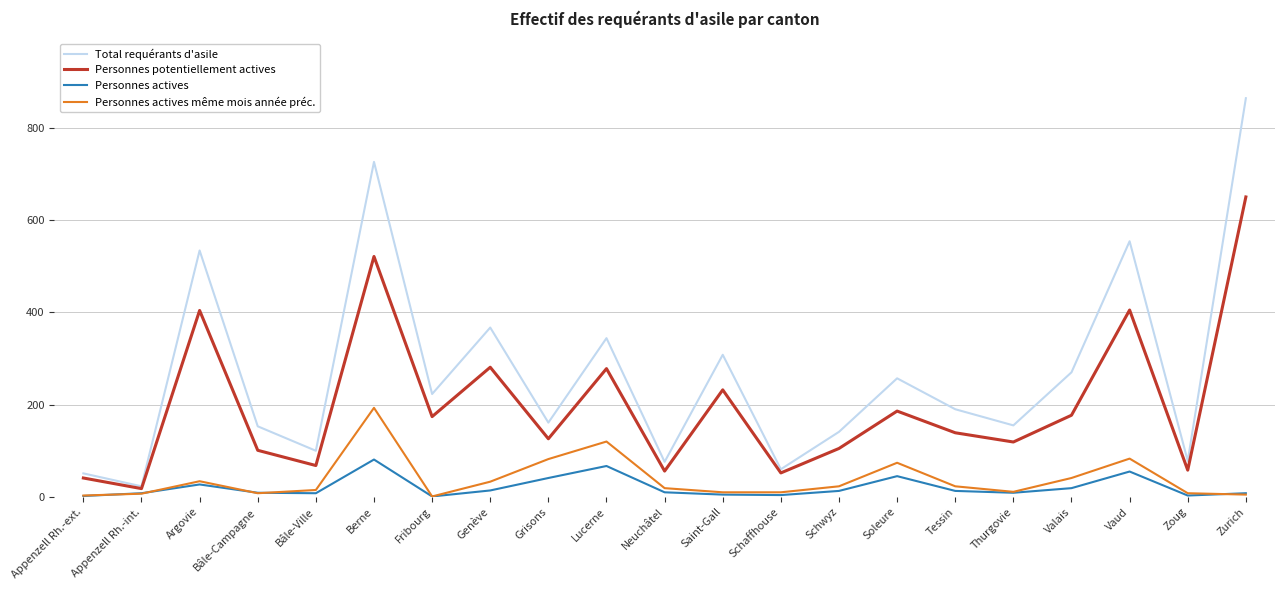

Between Saint-Gall and Thurgovie, which series saw the biggest shift?

Total requérants d'asile